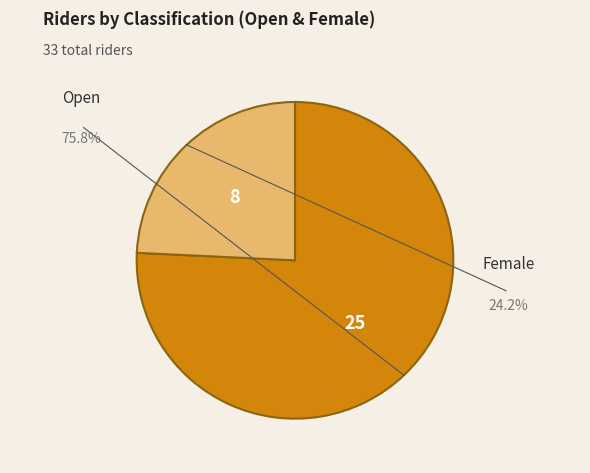

Count the number of slices in the pie.

2